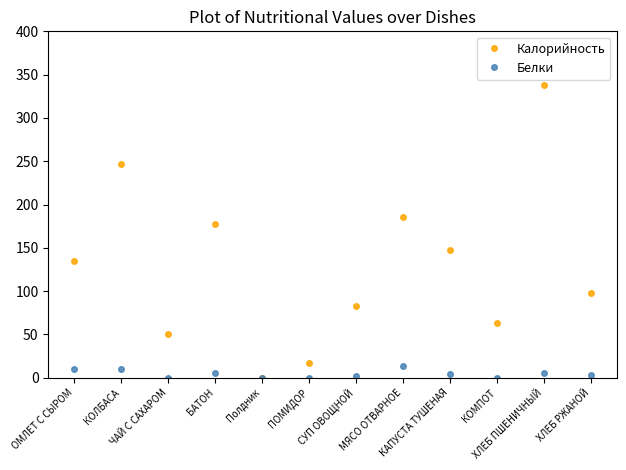

How many data points in Белки are less than 4?

6